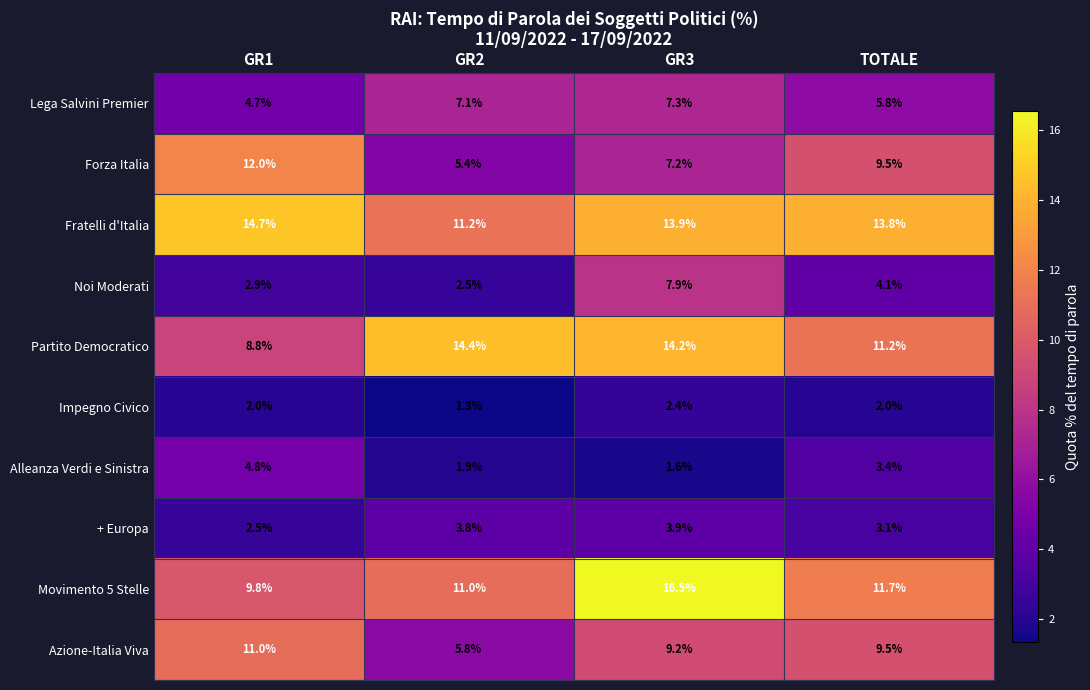

Where does the Partito Democratico series first go above 14?

GR2